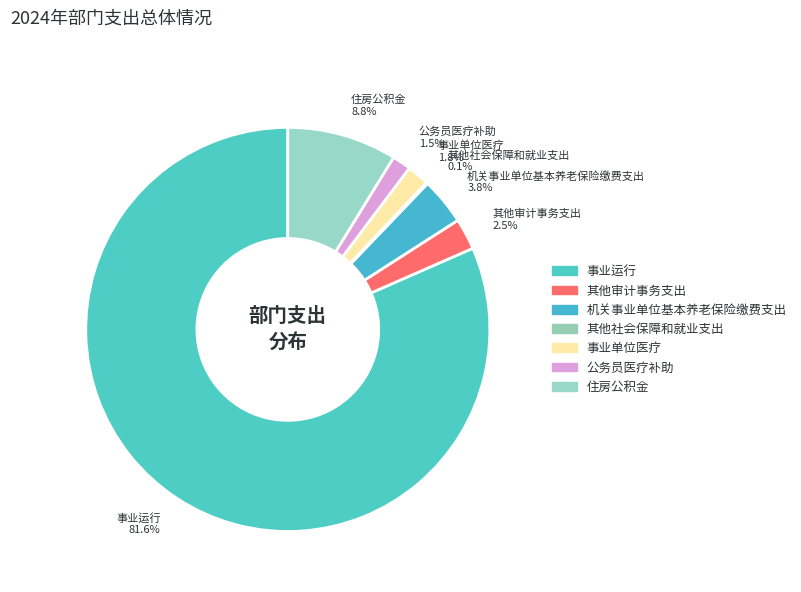

Which has a higher value, 事业运行 or 公务员医疗补助?

事业运行